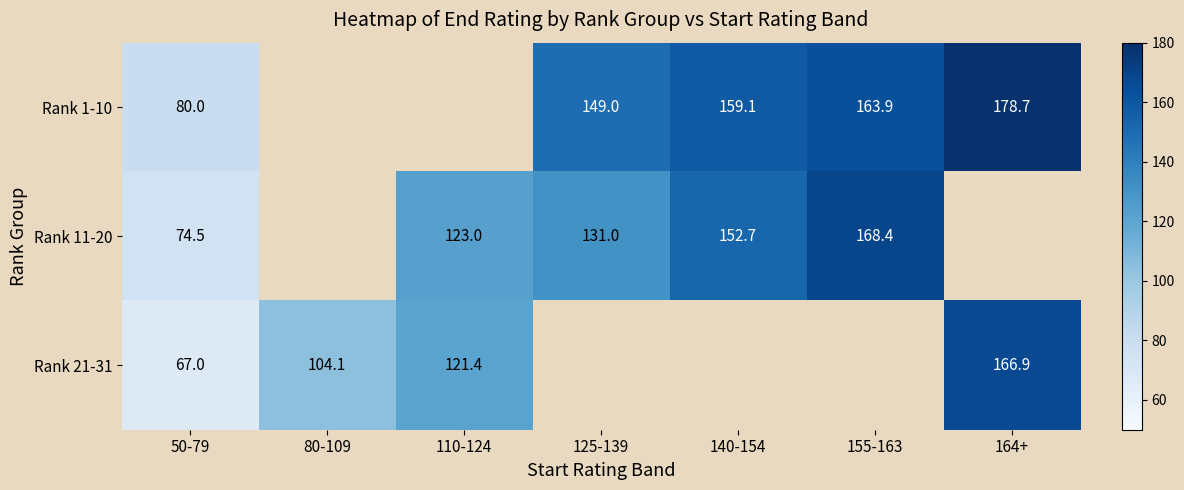

Is the value of Rank 1-10 at 164+ greater than the value of Rank 11-20 at 50-79?

Yes